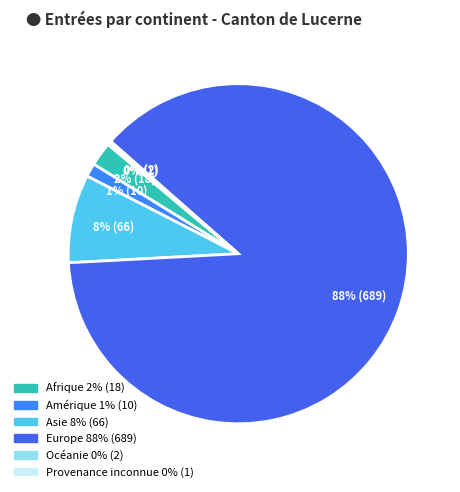

Is there any slice that represents more than half of the pie?

Yes